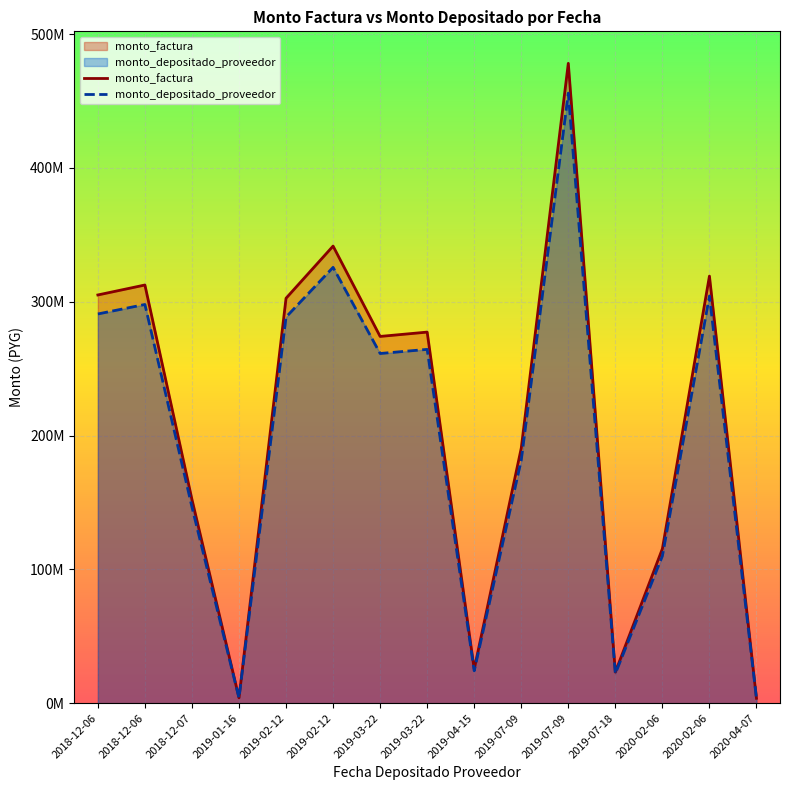

Rank the categories by monto_factura value from highest to lowest.

2019-07-09, 2019-02-12, 2020-02-06, 2018-12-06, 2018-12-06, 2019-02-12, 2019-03-22, 2019-03-22, 2019-07-09, 2018-12-07, 2020-02-06, 2019-04-15, 2019-07-18, 2019-01-16, 2020-04-07